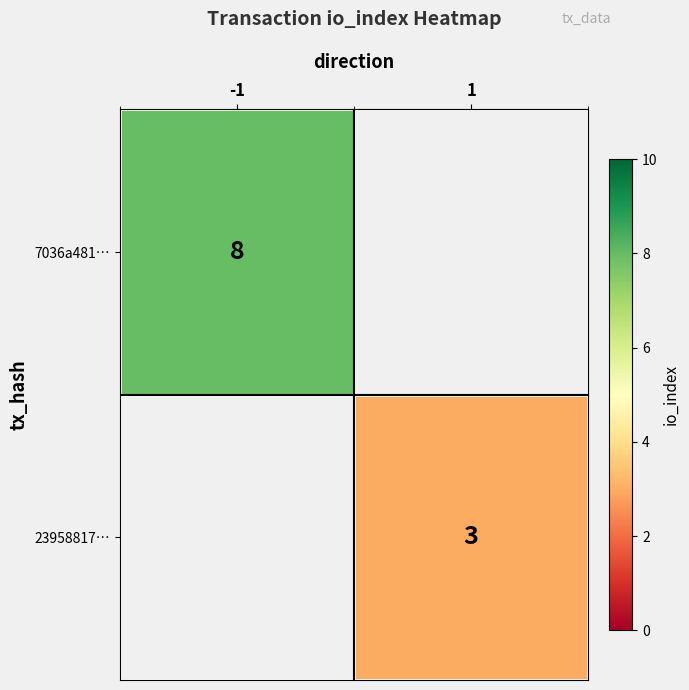

Is the value of 7036a481… at -1 greater than the value of 23958817… at 1?

Yes